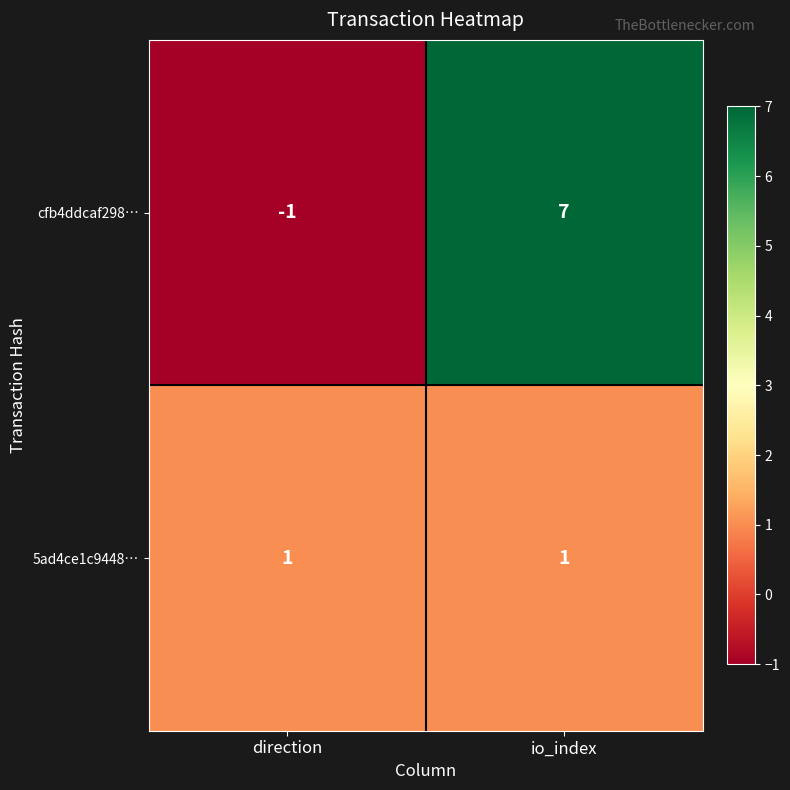

At io_index, list the series in order from largest to smallest.

cfb4ddcaf298…, 5ad4ce1c9448…